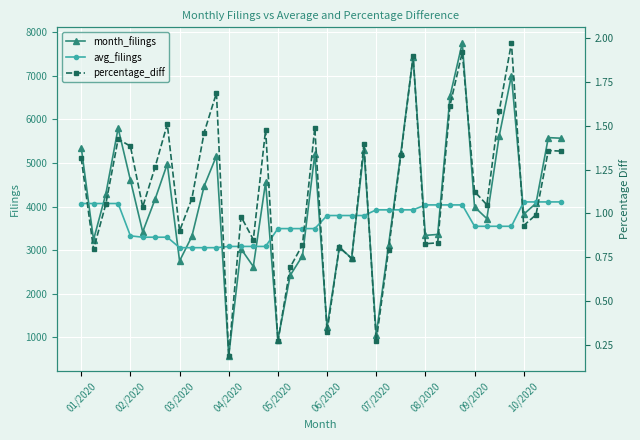

Is the value of month_filings at 10 greater than the value of avg_filings at 39?

Yes